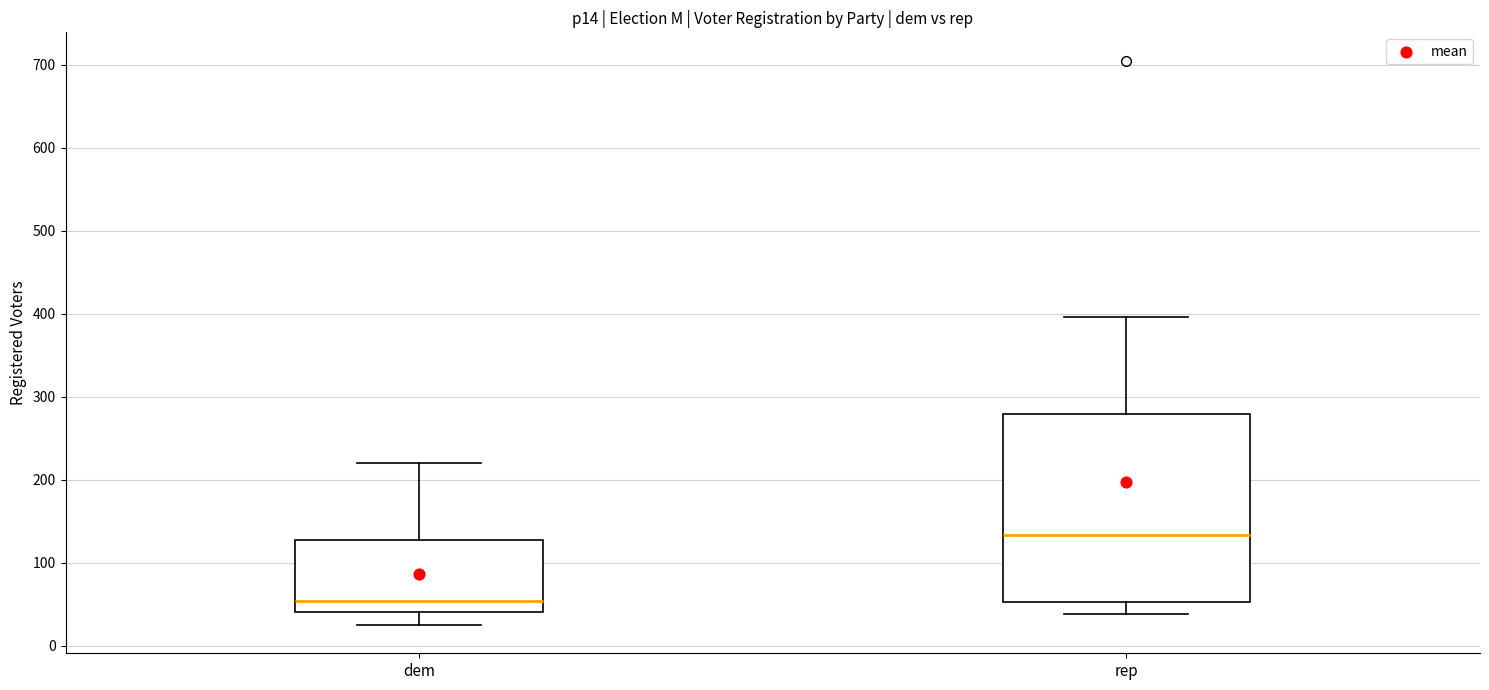

Reading left to right, transcribe this box plot: for each box, give where its median line is, the range the box spans, and where its two whiskers end, as read against the y-axis. The values are not printed on the chart, so give them approximately, as read against the axis.

dem: median 50, box 40 to 130, whiskers 30 to 220
rep: median 130, box 50 to 280, whiskers 40 to 400